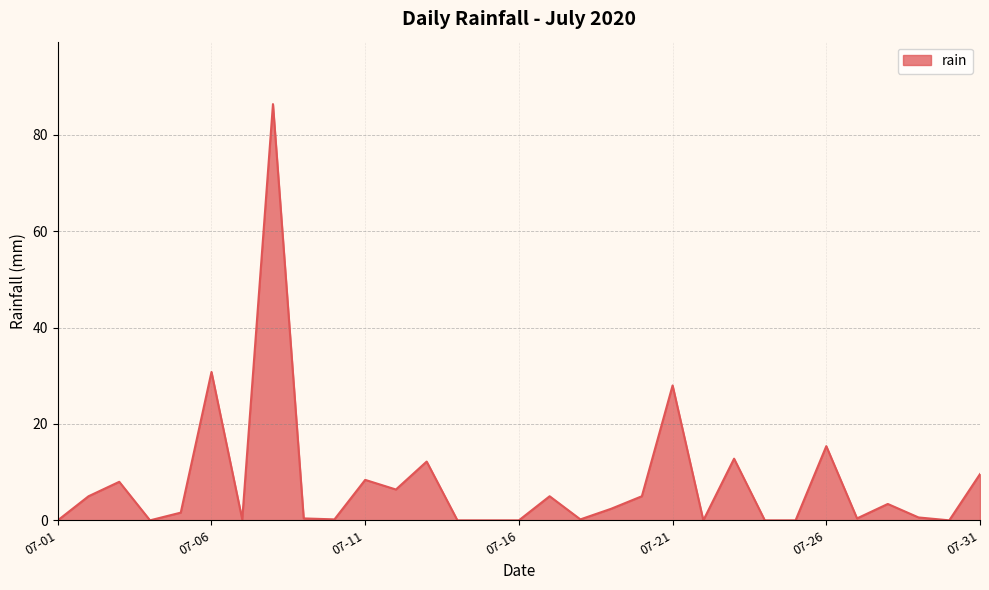

What is the greatest value displayed?

86.4